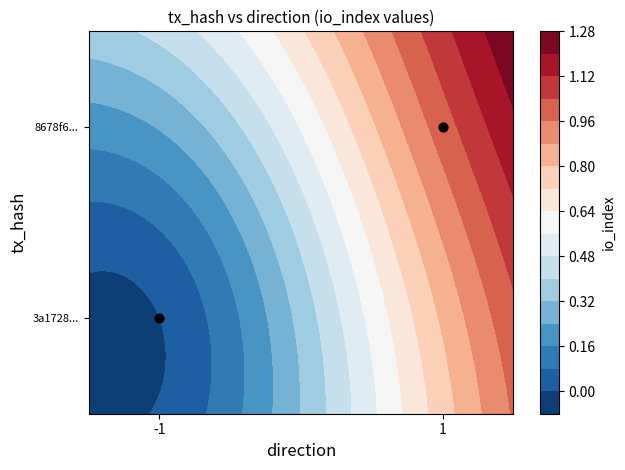

Rank the categories by value from highest to lowest.

1, -1